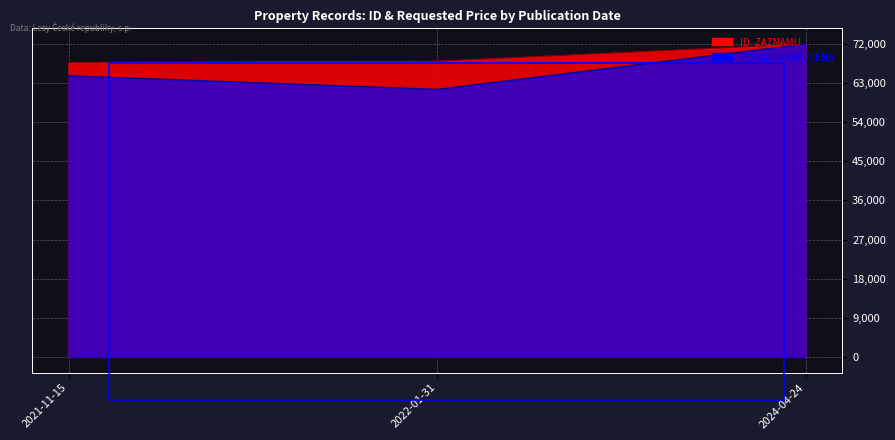

What is the sum of the ID_ZAZNAMU values at 2024-04-24 and 2021-11-15?

139746.4